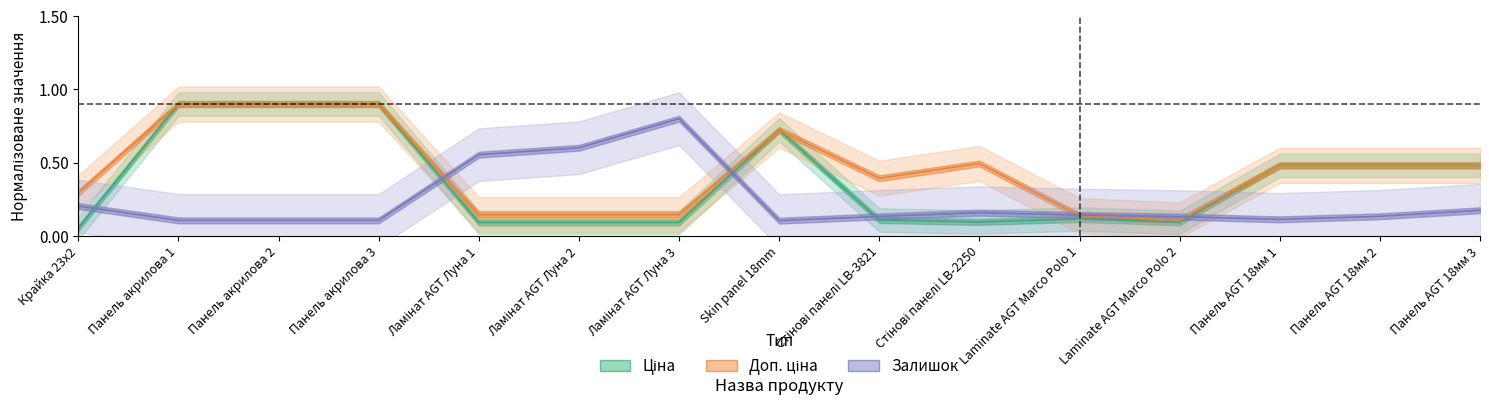

The value of Доп. ціна at Панель акрилова 2 is 0.9. True or false?

True